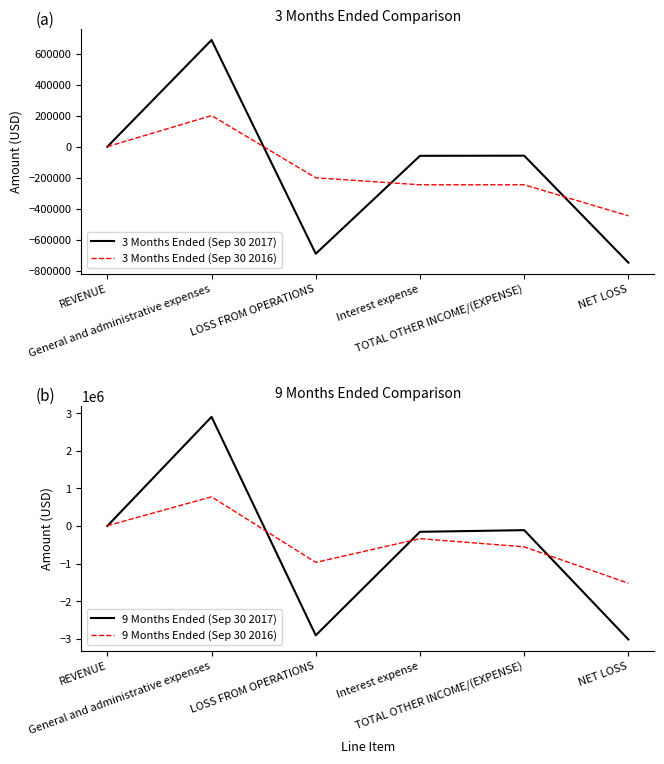

Where is the first local maximum for 9 Months Ended (Sep 30 2017)?

General and administrative expenses